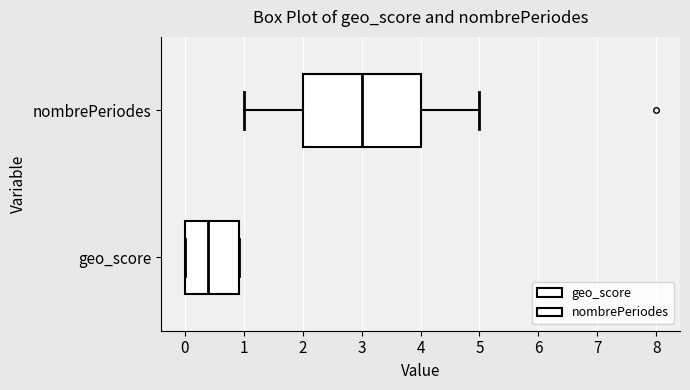

Reading bottom to top, transcribe this box plot: for each box, give where its median line is, the range the box spans, and where its two whiskers end, as read against the x-axis. The values are not printed on the chart, so give them approximately, as read against the axis.

geo_score: median 0.4, box 0.0 to 0.9, whiskers 0.0 to 0.9
nombrePeriodes: median 3.0, box 2.0 to 4.0, whiskers 1.0 to 5.0